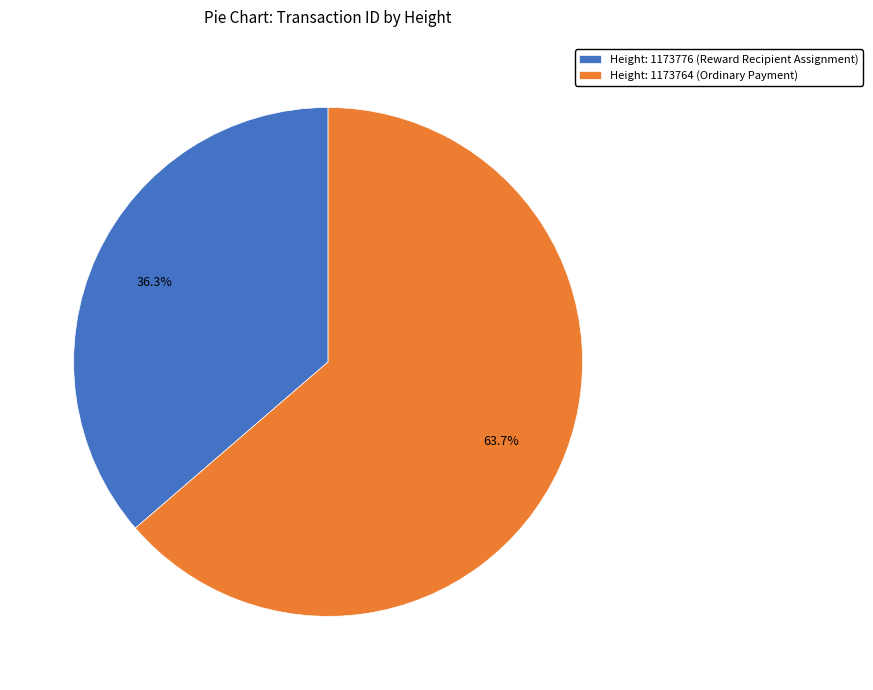

What is the smallest slice in the pie chart?

Height: 1173776 (Reward Recipient Assignment)